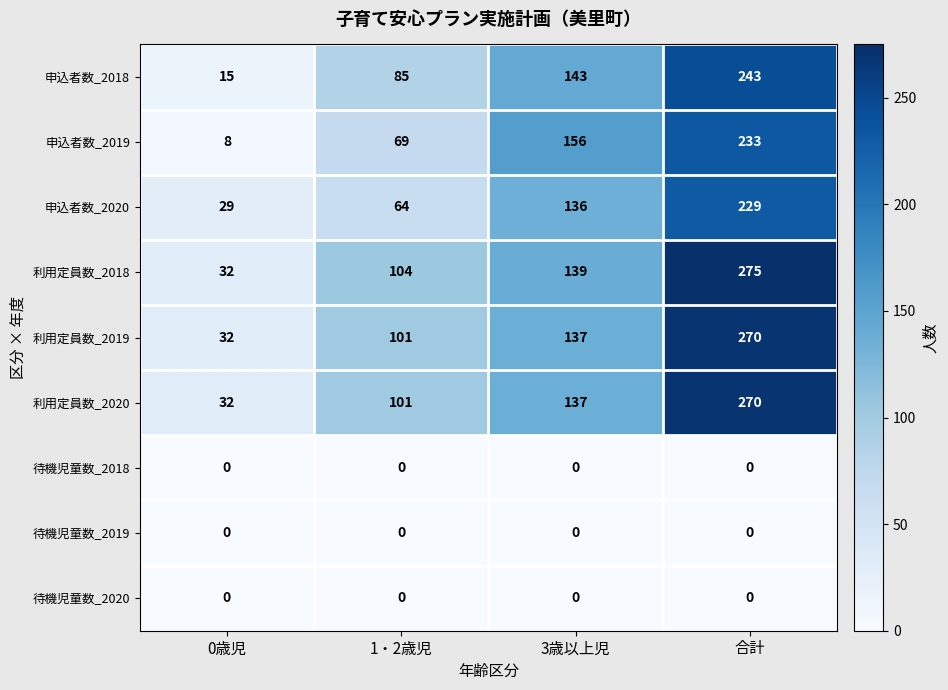

The value of 申込者数_2018 at 1・2歳児 is 24. True or false?

False